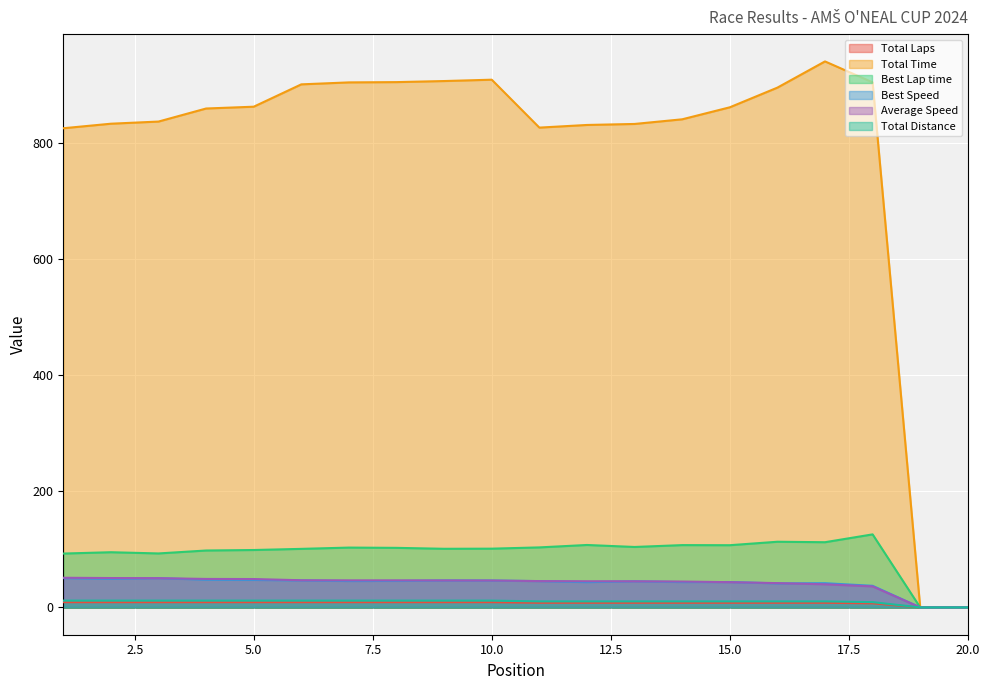

The value of Total Distance at 9 is 11.7. True or false?

True